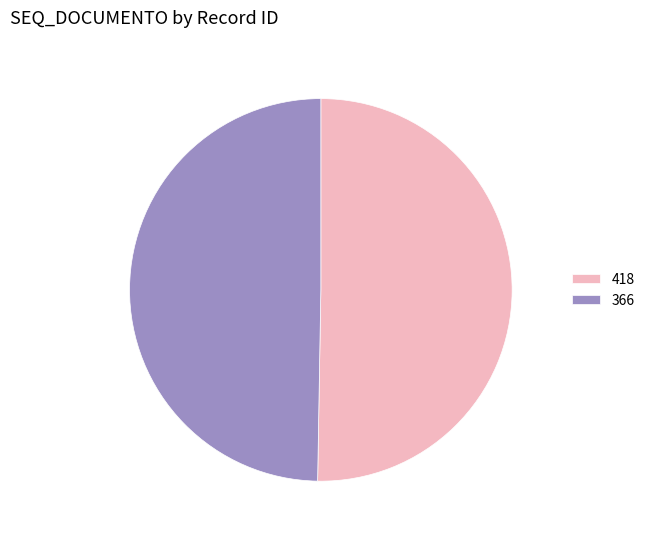

How many segments does this pie chart have?

2